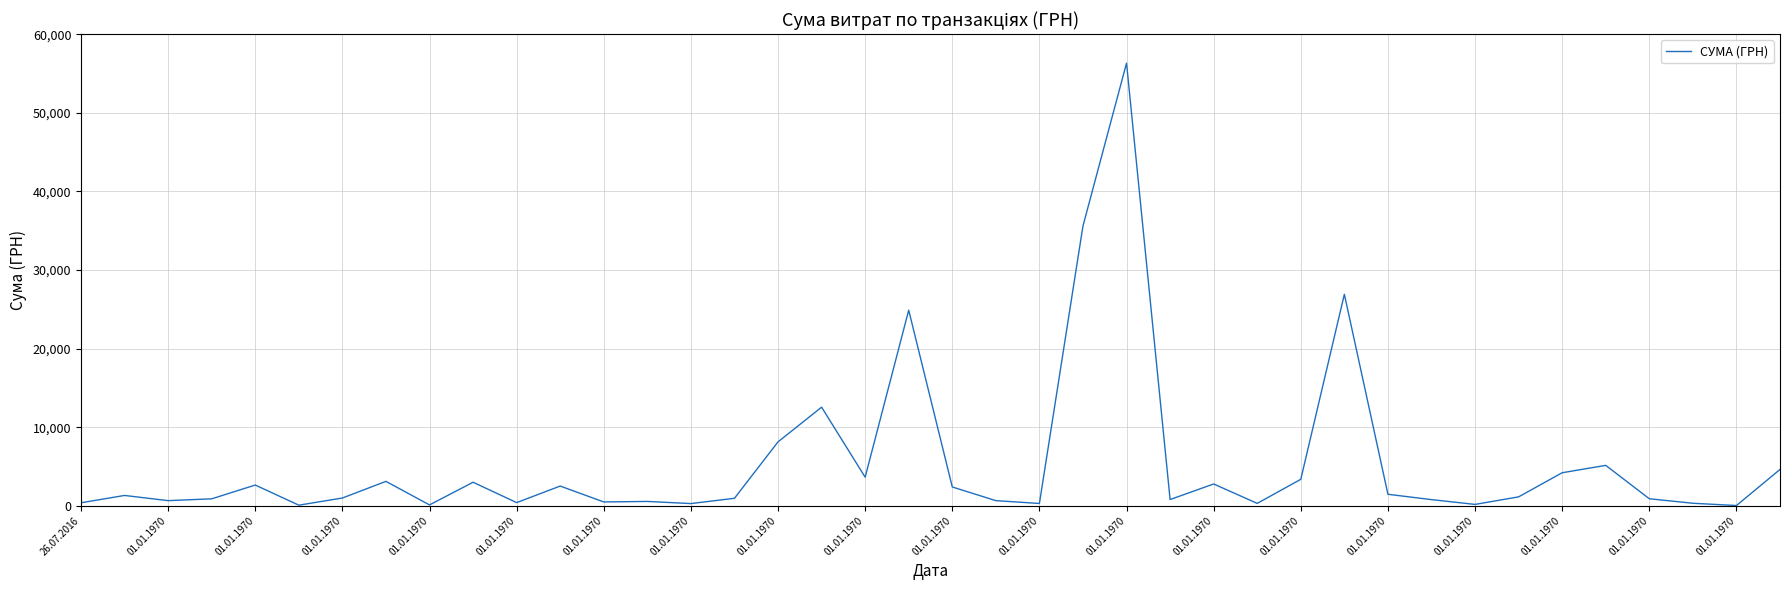

What is the difference between the maximum and minimum values?

56288.9